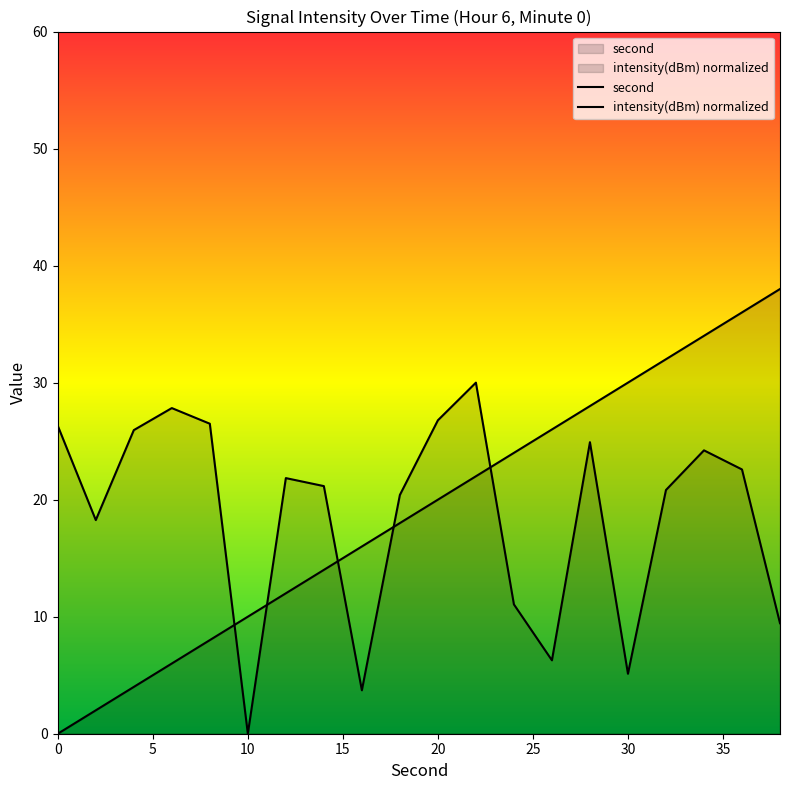

Read the second value at 24.

24.0